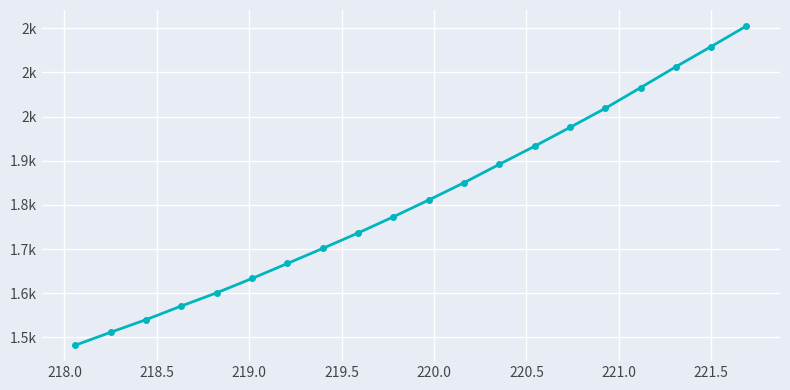

Reading left to right, extract all data points from this chart.

1482.2	1511.5	1540.0	1571.0	1600.8	1633.3	1667.2	1701.4	1736.3	1773.0	1811.0	1850.2	1891.9	1932.9	1975.5	2018.6	2065.5	2112.8	2158.6	2205.2